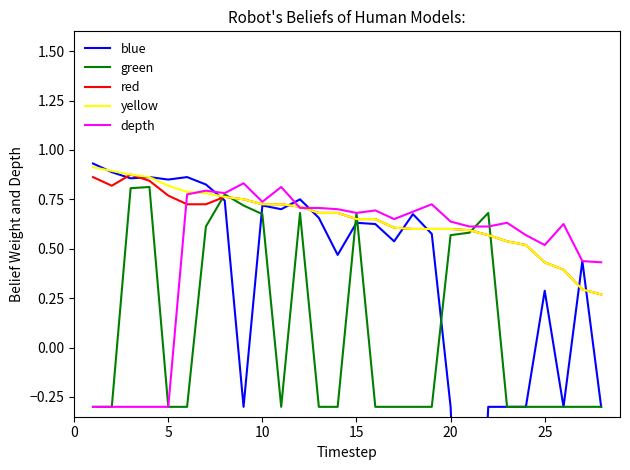

What is the greatest value displayed?

0.9